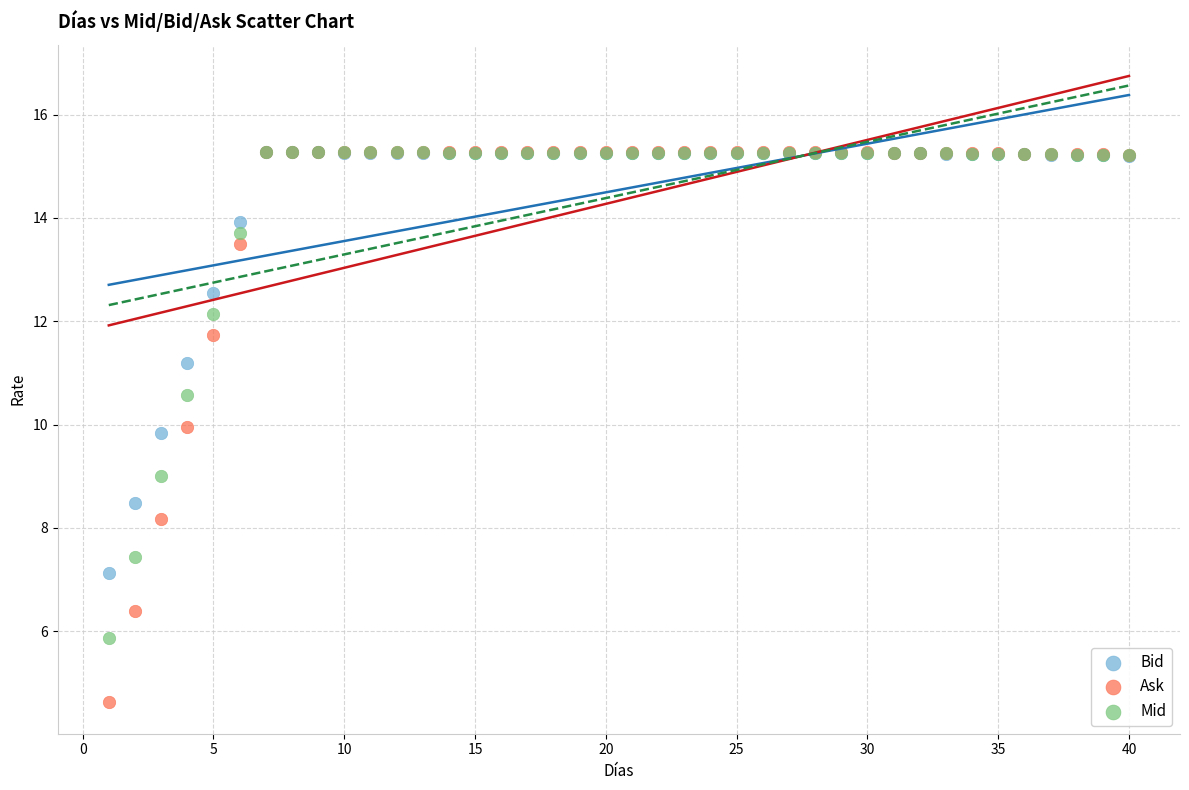

In the Bid series, what Y value is closest to 11?

11.2